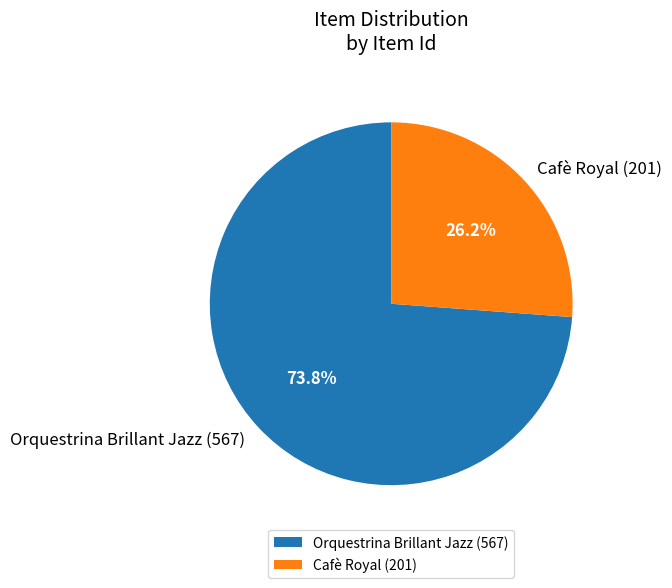

What is the total percentage of Orquestrina Brillant Jazz (567) and Cafè Royal (201)?

100.0%